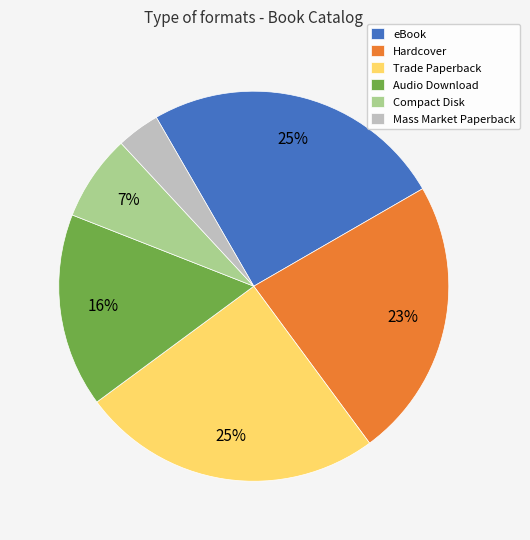

Does Compact Disk represent more than half of the total?

No